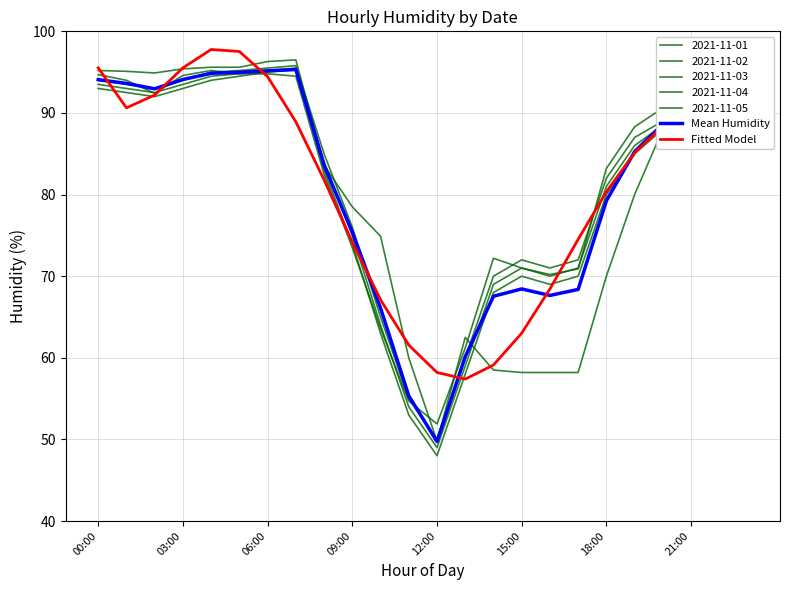

How many lines are shown in the chart?

7